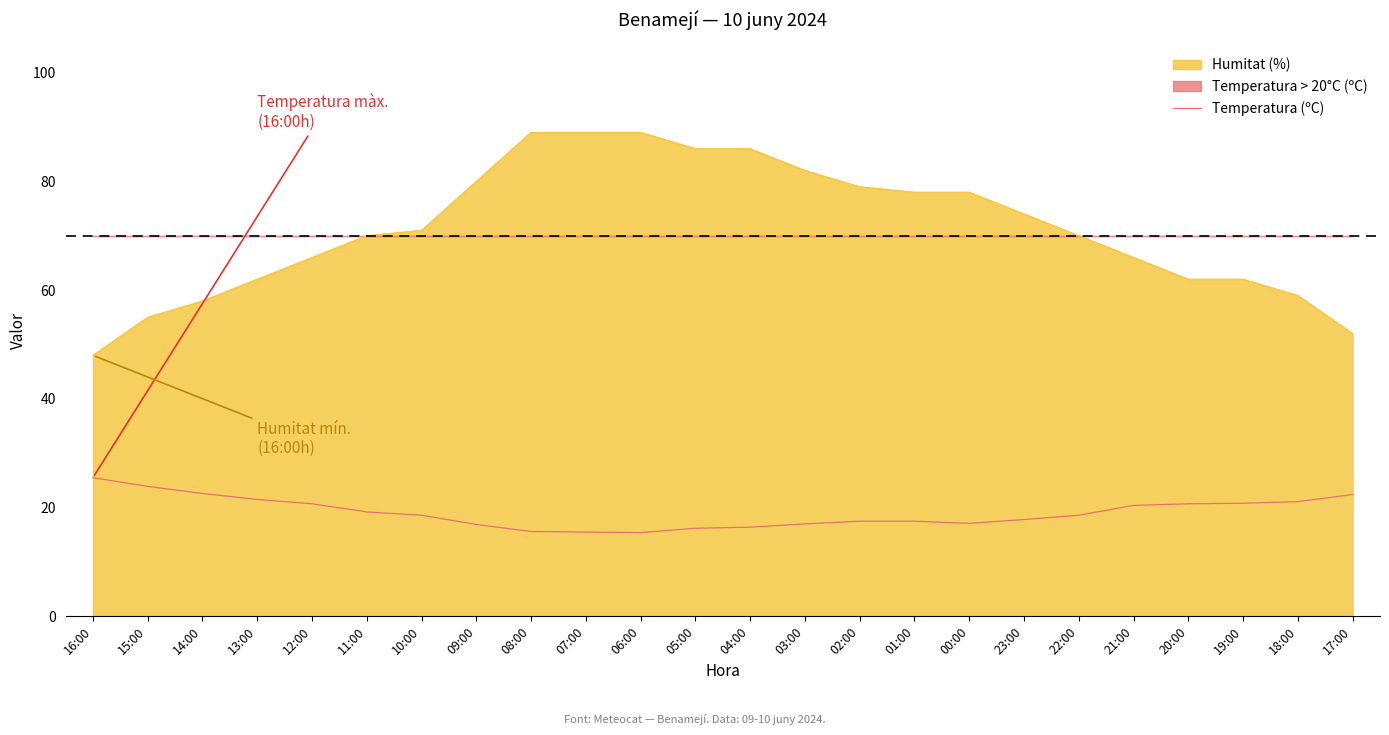

Where is the first local minimum?

06:00